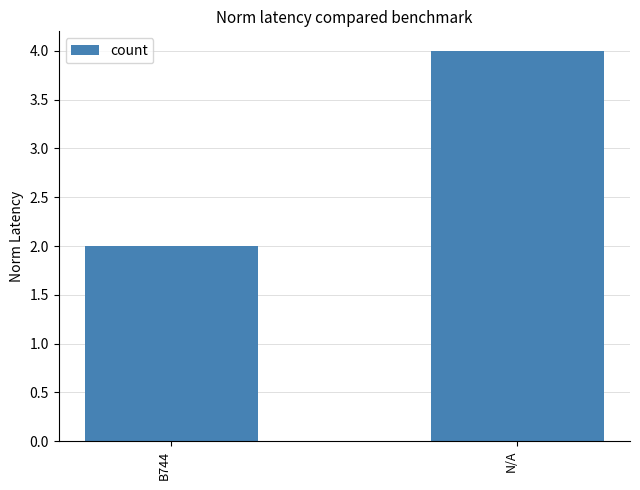

The value at B744 is 3. True or false?

False